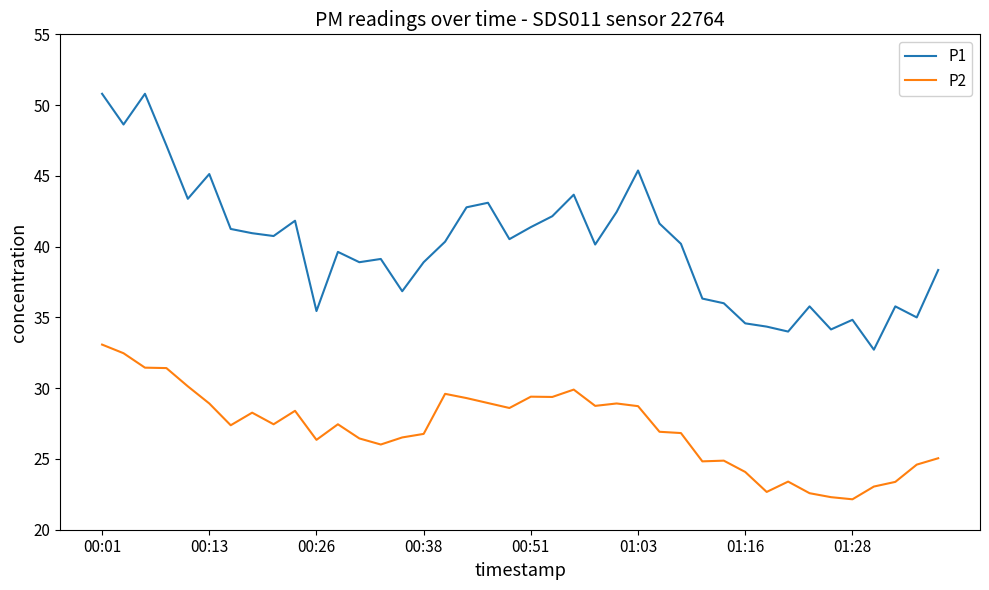

Which series has the widest spread of values?

P1